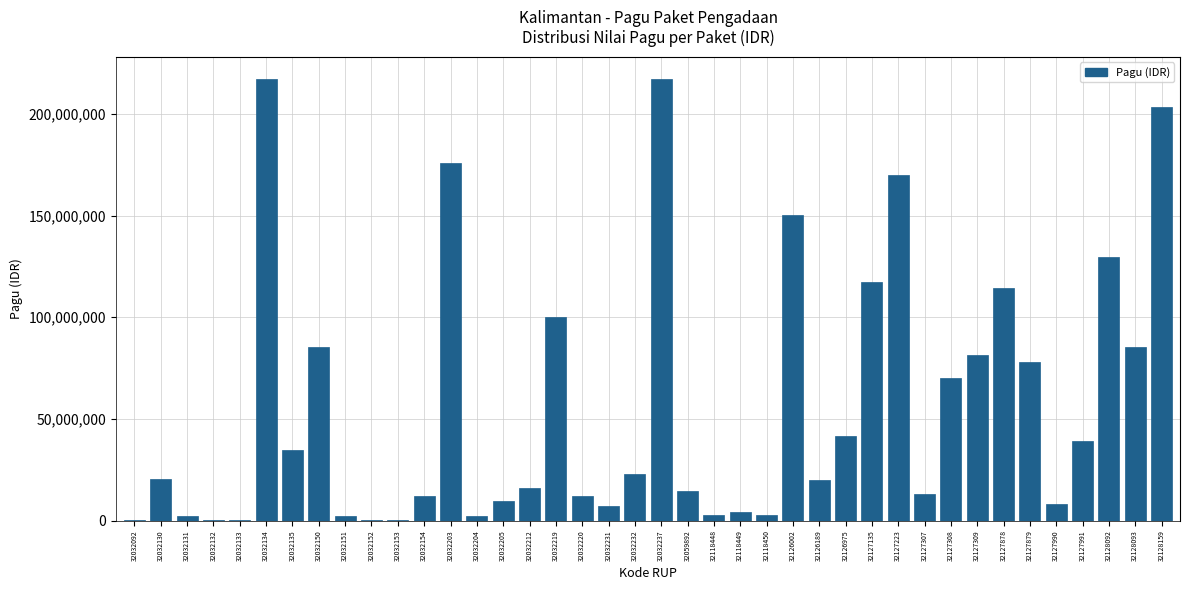

What is the maximum value shown in the chart?

217260000